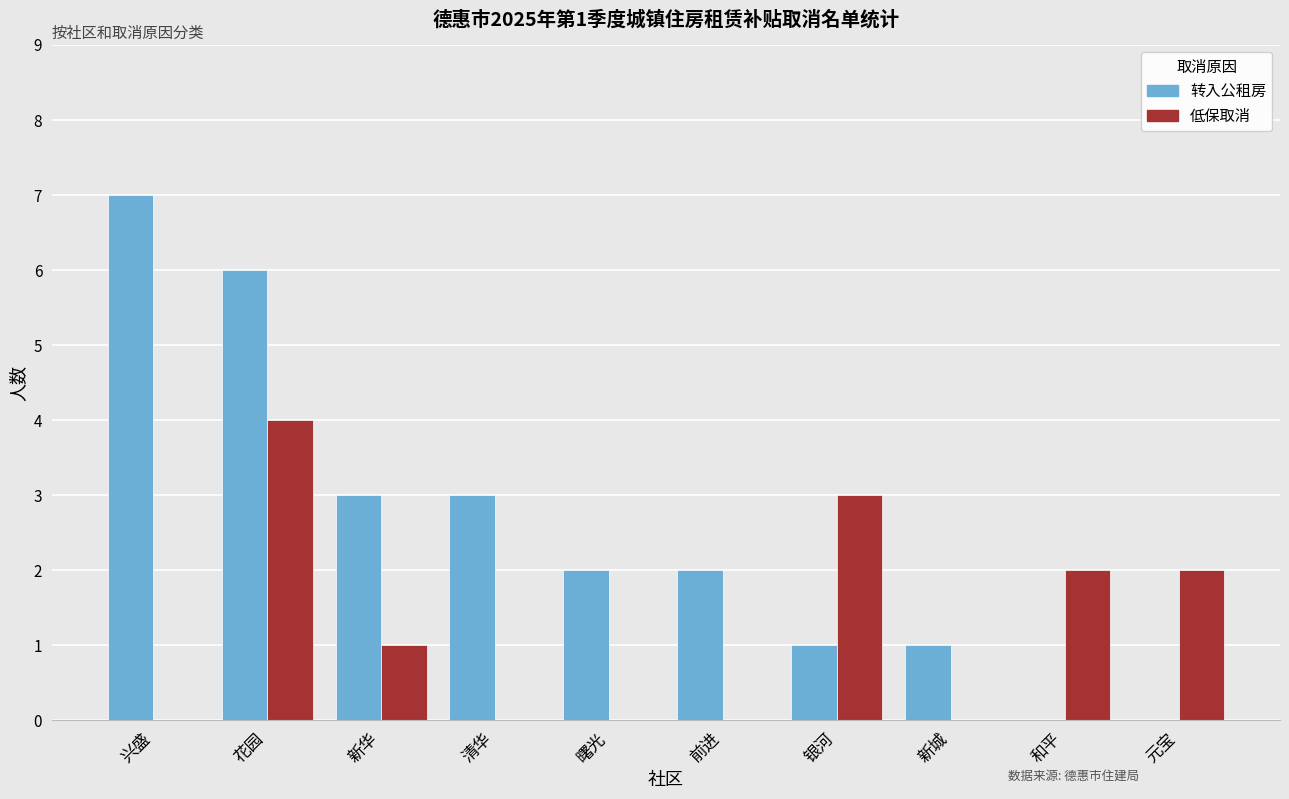

Reading left to right, transcribe all the data shown in this chart.

转入公租房: 7	6	3	3	2	2	1	1	0	0
低保取消: 0	4	1	0	0	0	3	0	2	2